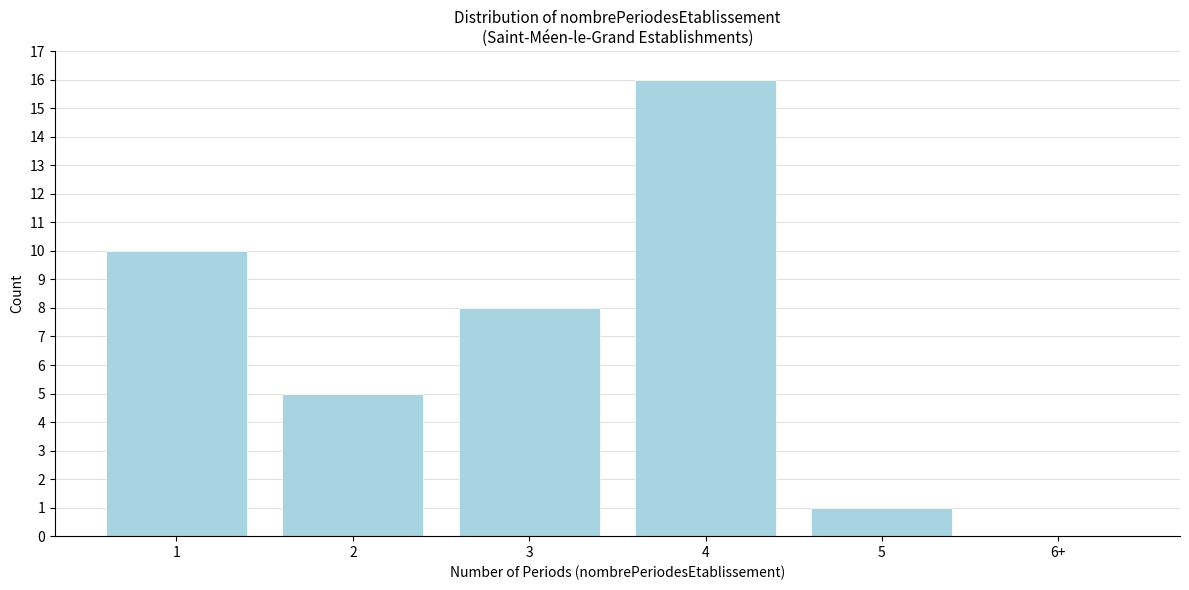

Reading left to right, what are all the values shown in this chart?

1=10	2=5	3=8	4=16	5=1	6+=0